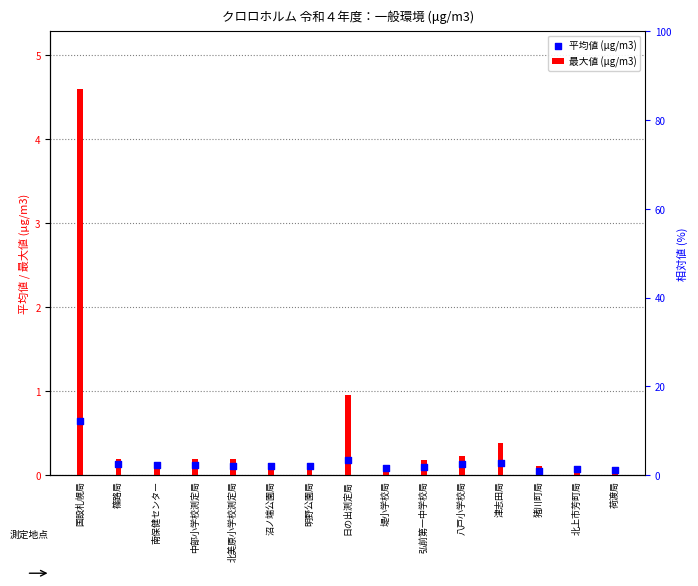

Is the value of 平均値 (μg/m3) at 北美原小学校測定局 greater than the value of 最大値 (μg/m3) at 弘前第一中学校局?

No